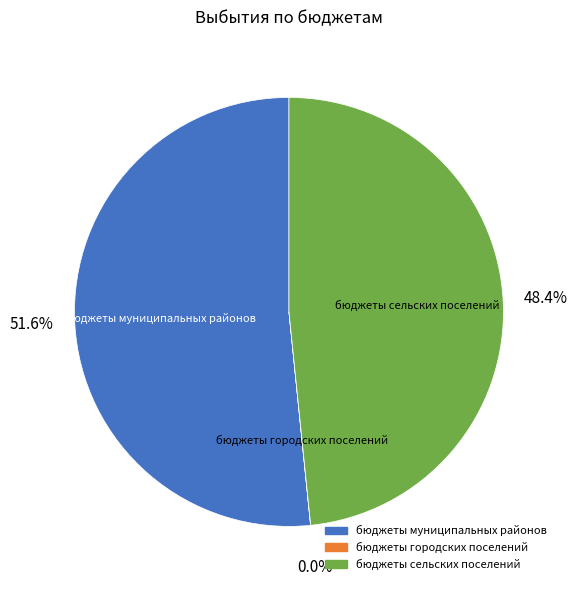

What is the majority slice?

бюджеты муниципальных районов